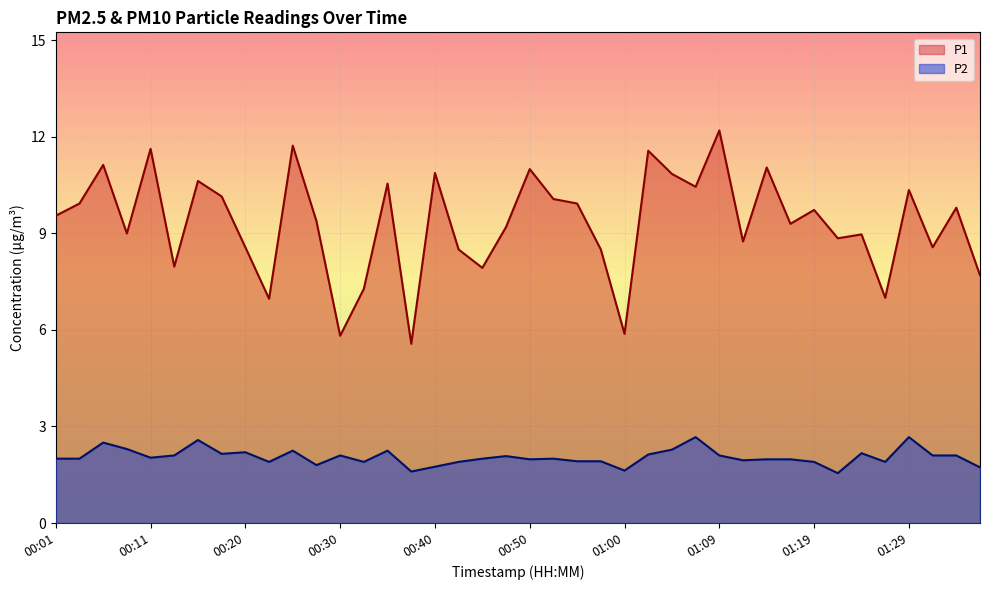

Reading left to right, transcribe all the data shown in this chart.

P1: 9.6	9.9	11.1	9.0	11.6	8.0	10.6	10.2	8.6	7.0	11.7	9.4	5.8	7.3	10.6	5.6	10.9	8.5	7.9	9.2	11.0	10.1	9.9	8.5	5.9	11.6	10.8	10.4	12.2	8.8	11.1	9.3	9.7	8.8	9.0	7.0	10.3	8.6	9.8	7.7
P2: 2.0	2.0	2.5	2.3	2.0	2.1	2.6	2.1	2.2	1.9	2.2	1.8	2.1	1.9	2.2	1.6	1.8	1.9	2.0	2.1	2.0	2.0	1.9	1.9	1.6	2.1	2.3	2.7	2.1	1.9	2.0	2.0	1.9	1.6	2.2	1.9	2.7	2.1	2.1	1.7